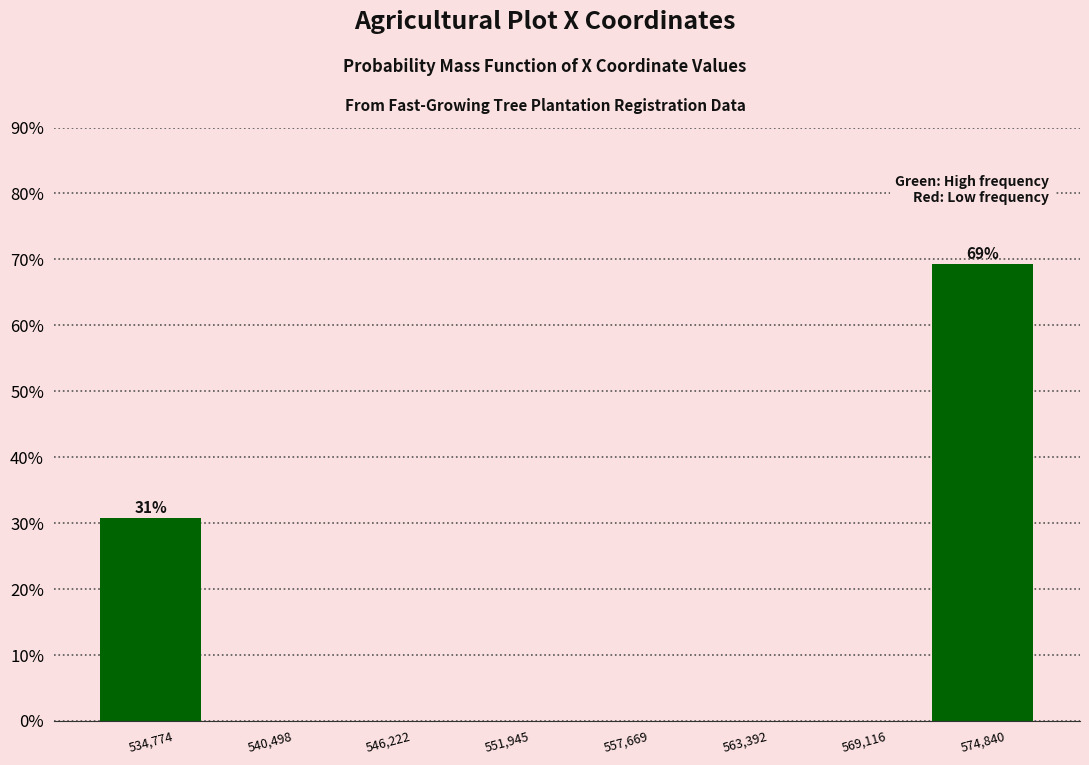

Which range on the x-axis has the tallest bar?

572000 to 578000